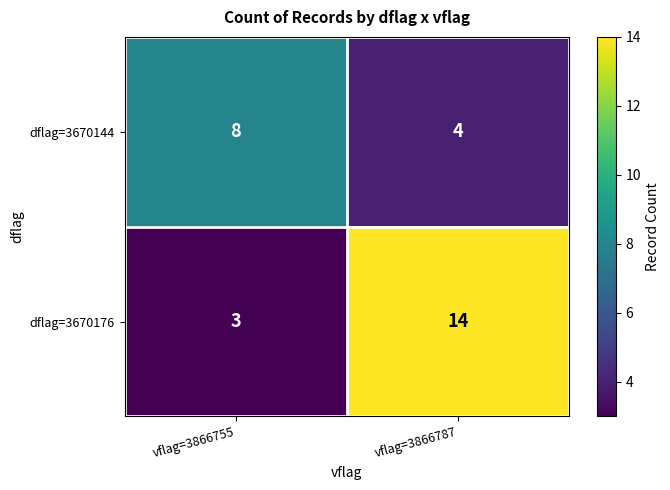

What is the lowest value of the dflag=3670176 series?

3